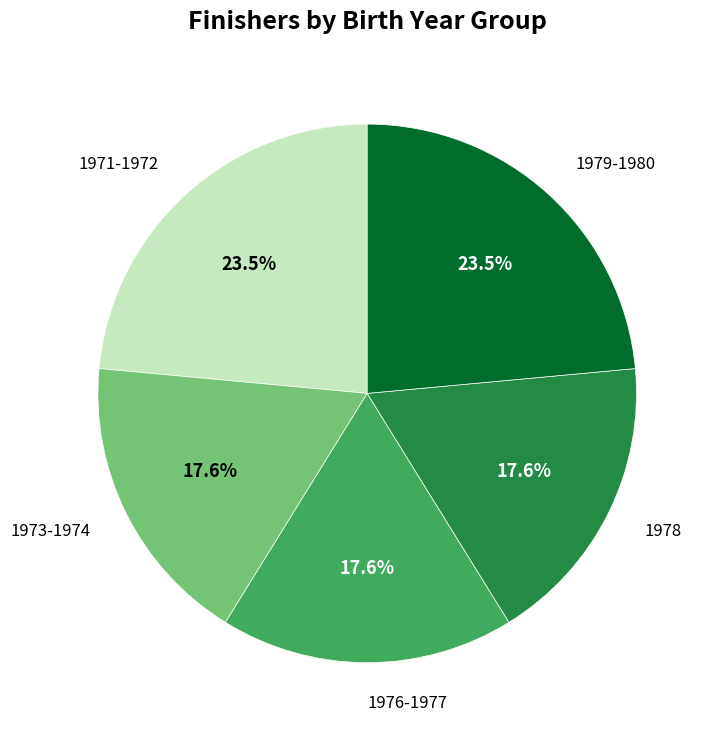

Is there a majority slice in this chart?

No